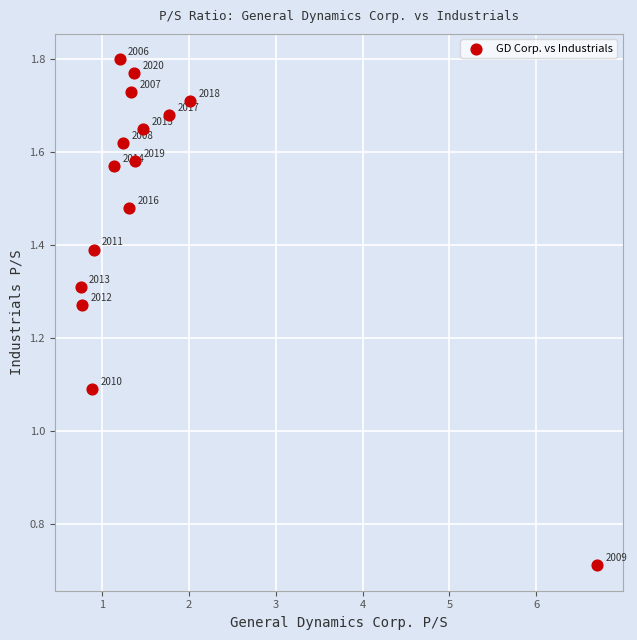

What Y value in the scatter plot is closest to 1?

1.1